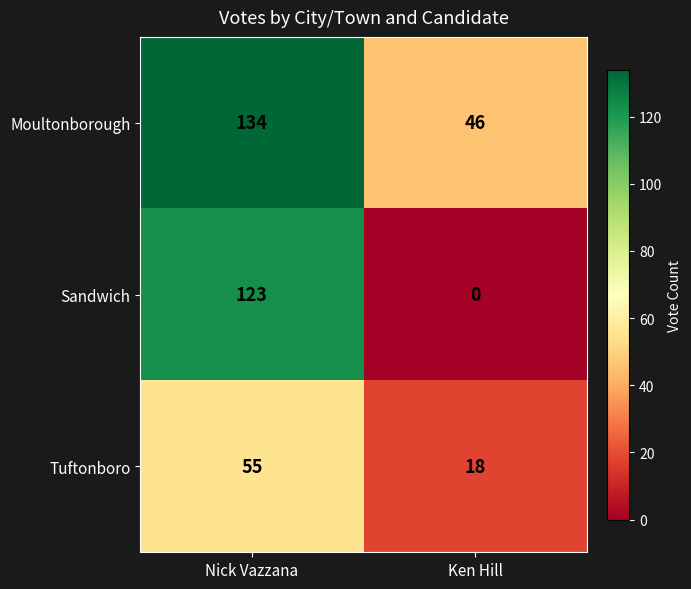

What is the spread (max minus min) of values at Nick Vazzana?

79